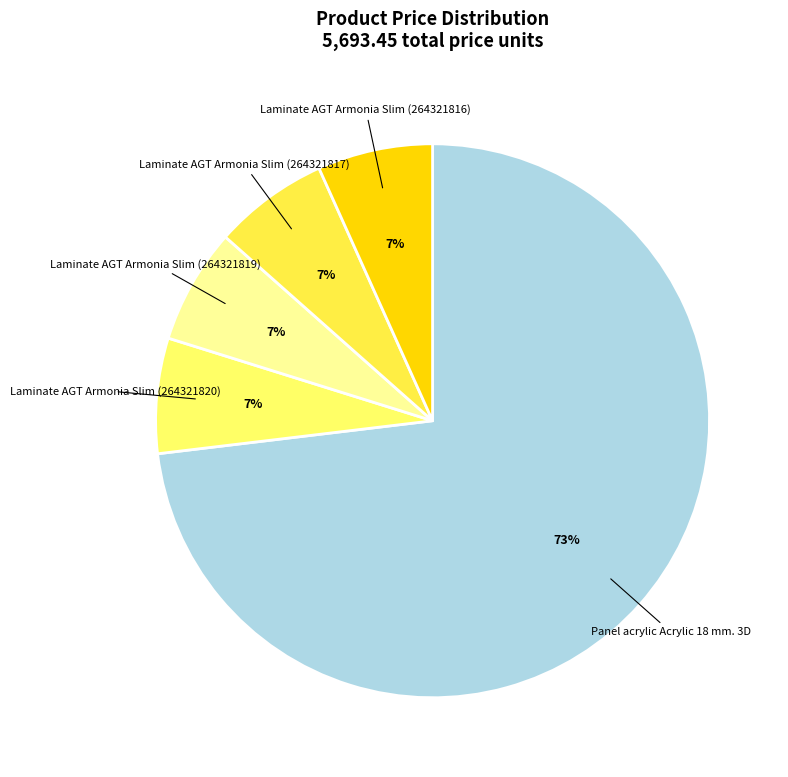

Which category has the biggest portion of the pie?

Panel acrylic Acrylic 18 mm. 3D